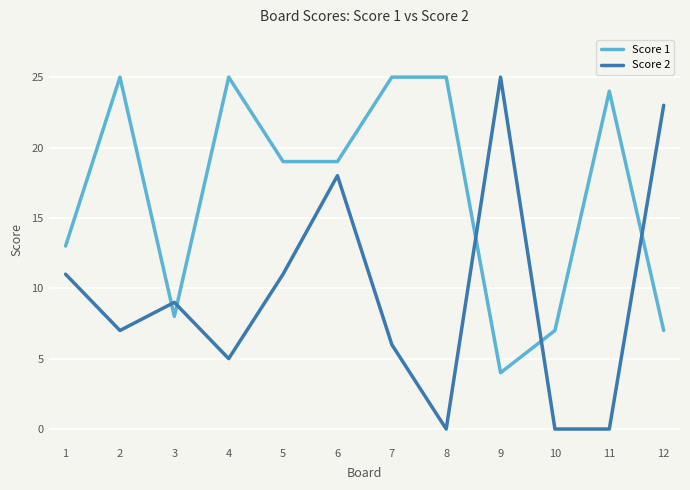

At which category is the sum across all series the highest?

6